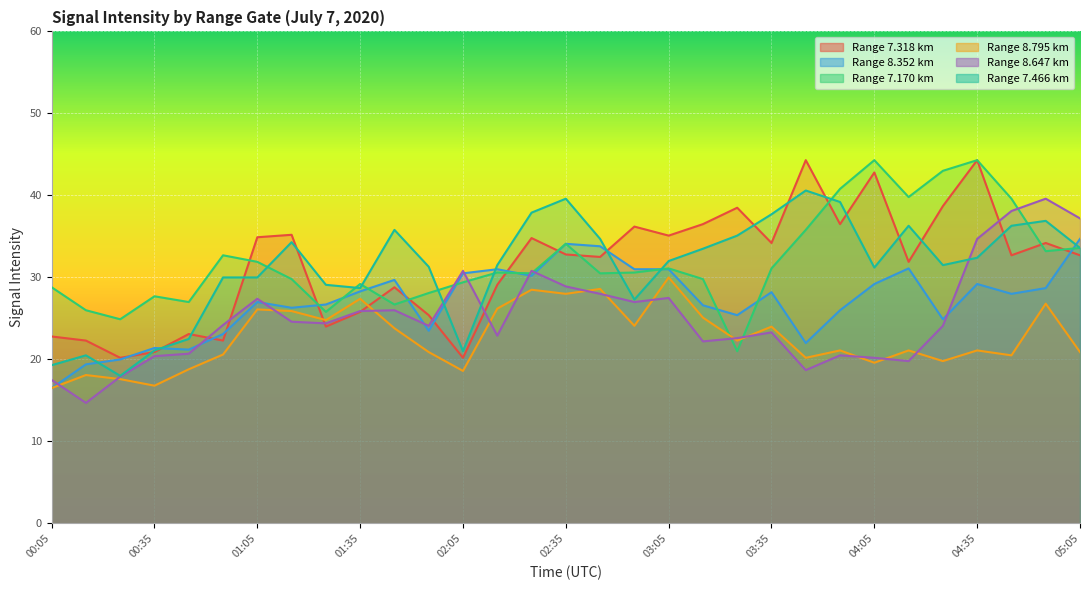

True or false: 7.318 and 7.466 cross at least once.

True